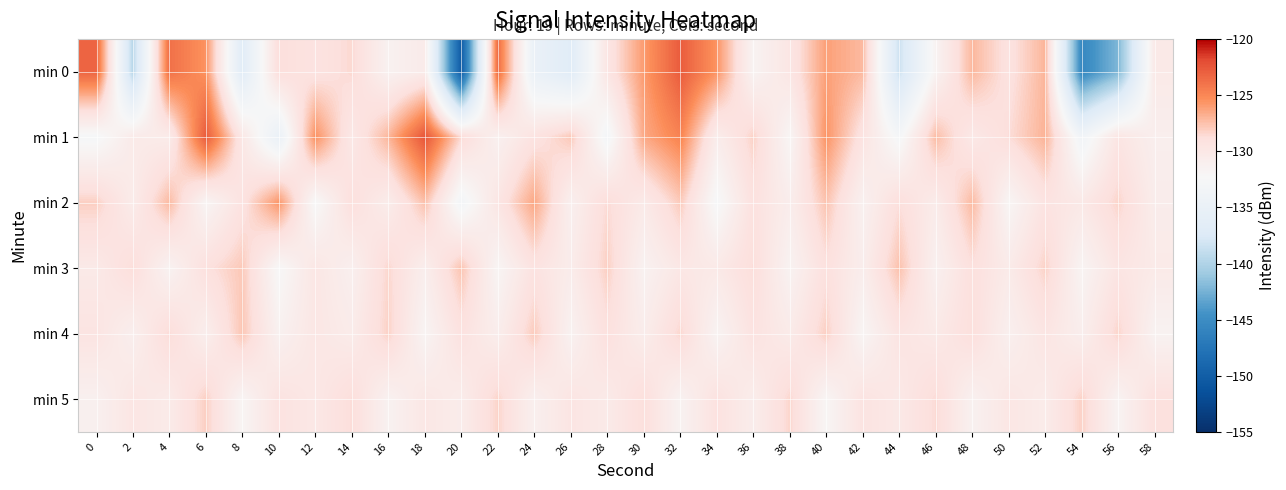

Which has a higher value, 32 or 4?

32